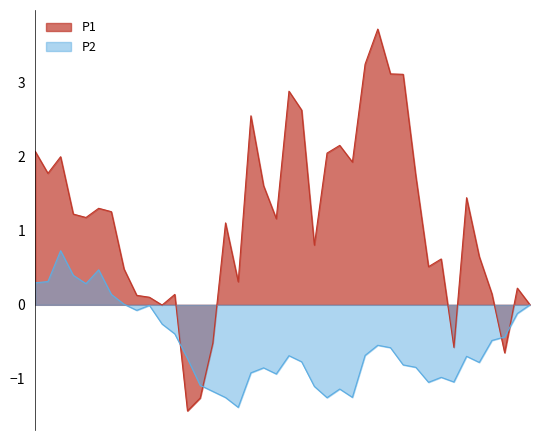

What is the minimum value for P2?

-1.4